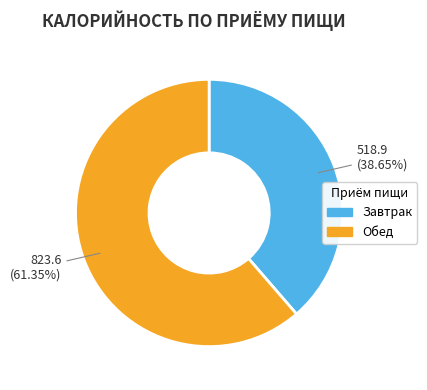

Is there any slice that represents more than half of the pie?

Yes